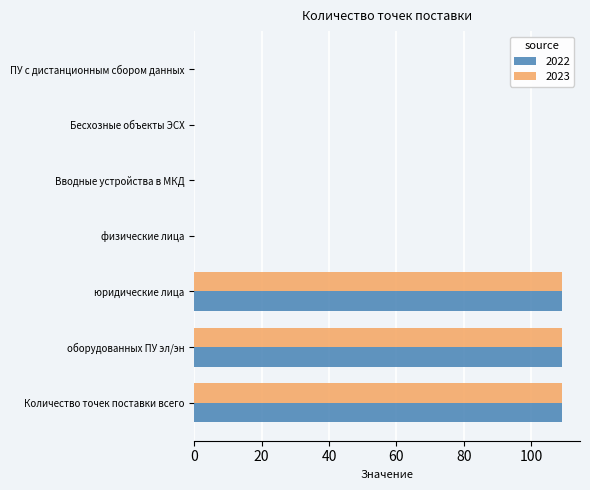

Is it true that 2023 equals 0 at ПУ с дистанционным сбором данных?

True